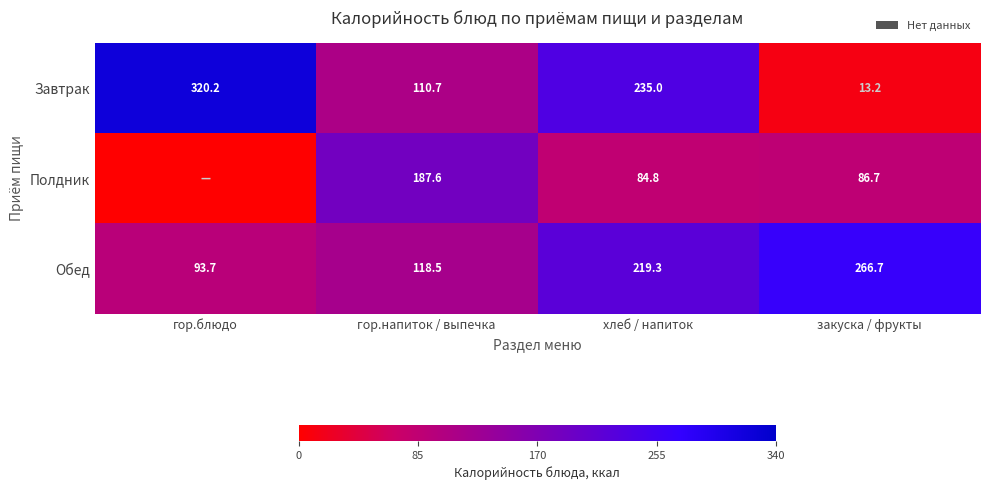

What is the highest value of the Завтрак series?

320.2